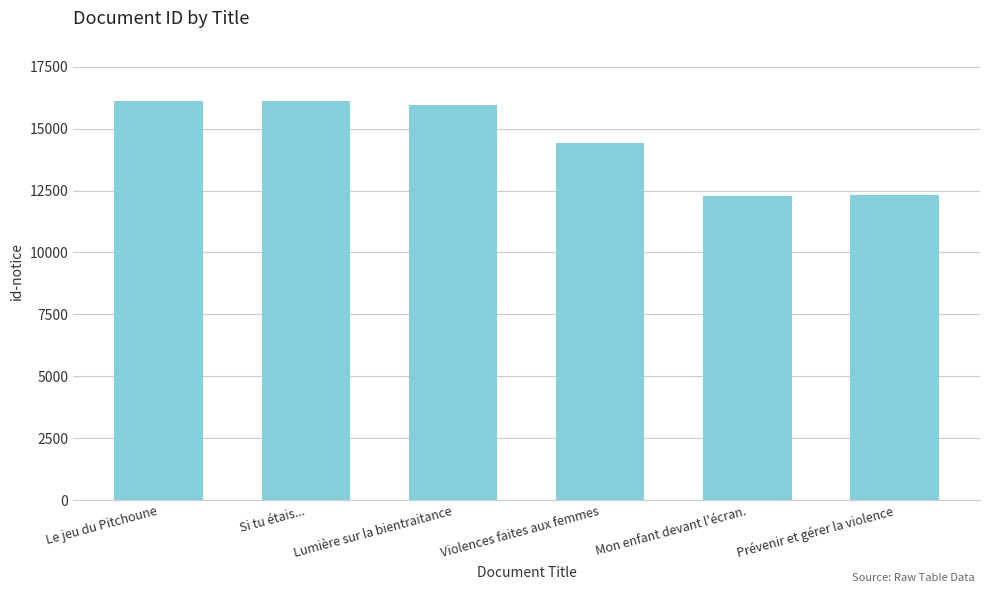

What is the sum of the values at Si tu étais... and Lumière sur la bientraitance?

32076